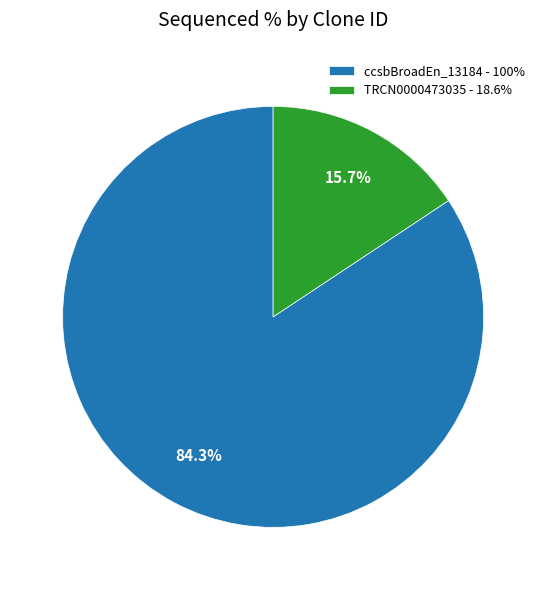

Approximately how many times larger is the value at ccsbBroadEn_13184 - 100% compared to TRCN0000473035 - 18.6%?

5.4